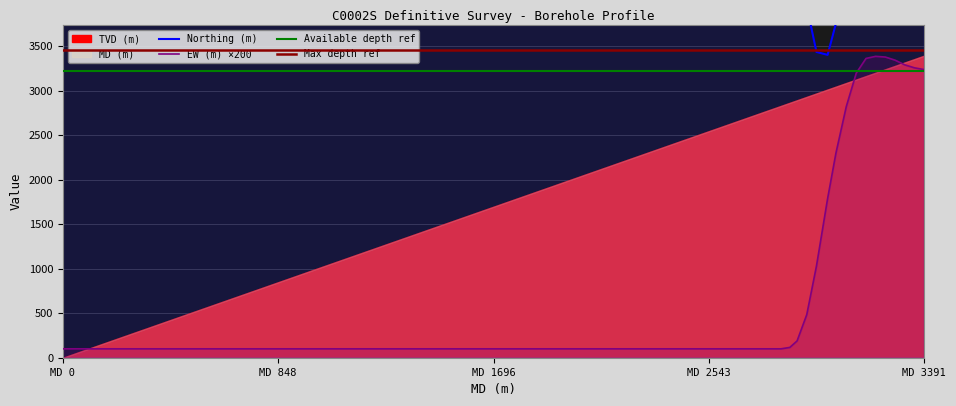

What is the difference between the EW (m) values at 2928.74 and 3391.26?

2751.2